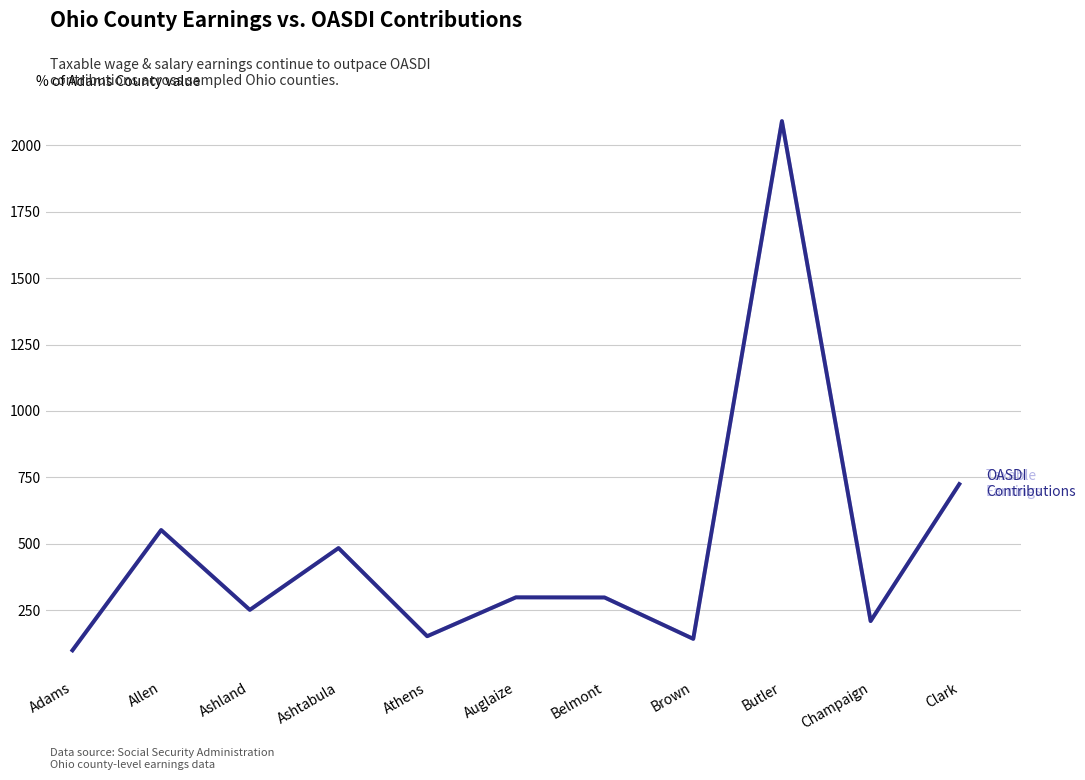

What is the maximum value shown in the chart?

2090.1